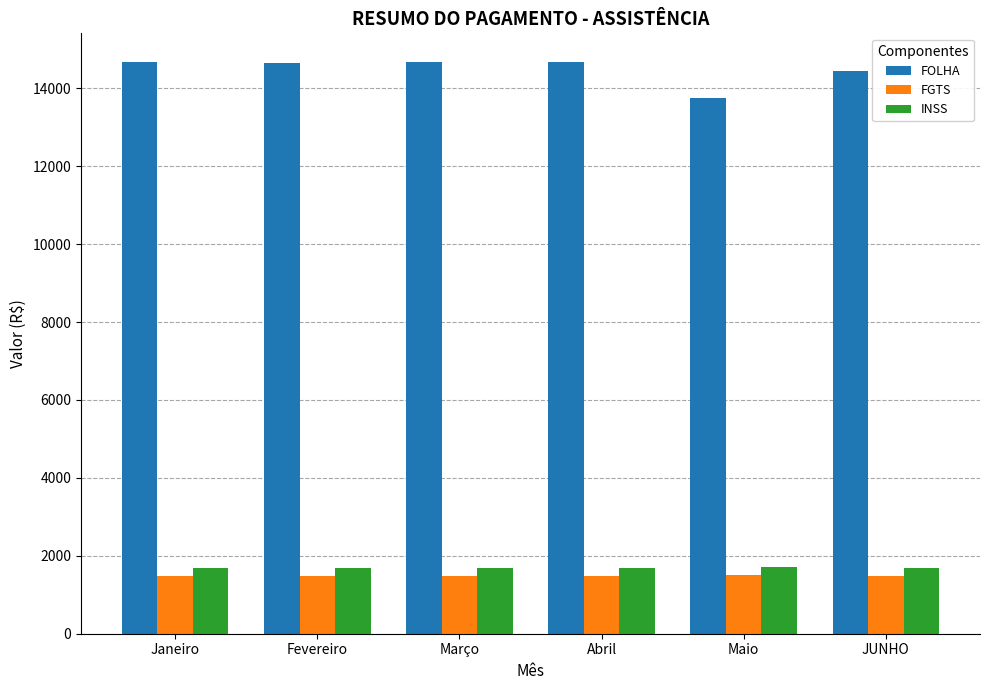

What is the sum of the FOLHA values at JUNHO and Março?

29126.0